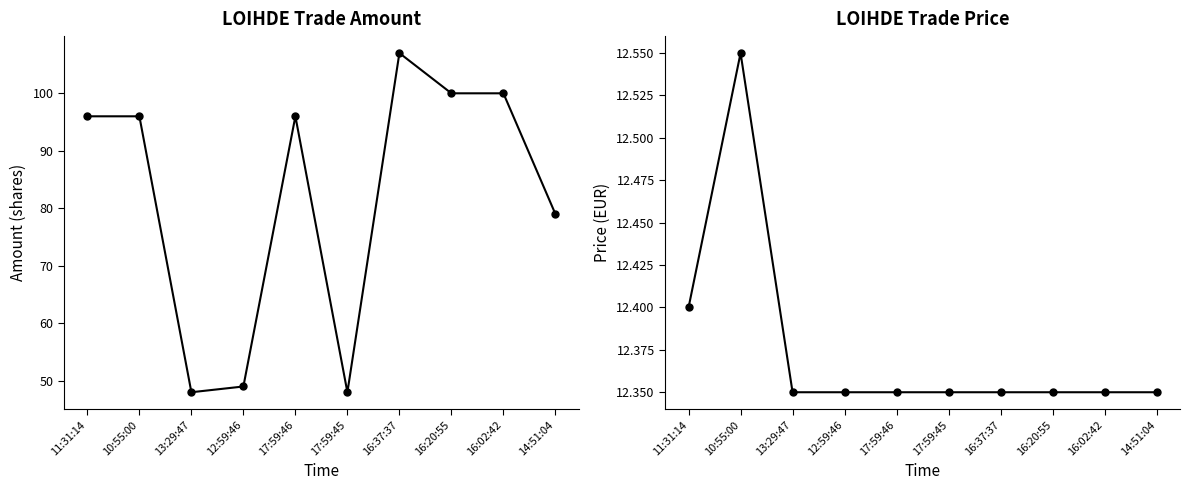

Reading right to left, list all the values displayed in this chart.

Amount: 14:51:04=79.0	16:02:42=100.0	16:20:55=100.0	16:37:37=107.0	17:59:45=48.0	17:59:46=96.0	12:59:46=49.0	13:29:47=48.0	10:55:00=96.0	11:31:14=96.0
Price: 14:51:04=12.3	16:02:42=12.3	16:20:55=12.3	16:37:37=12.3	17:59:45=12.3	17:59:46=12.3	12:59:46=12.3	13:29:47=12.3	10:55:00=12.6	11:31:14=12.4